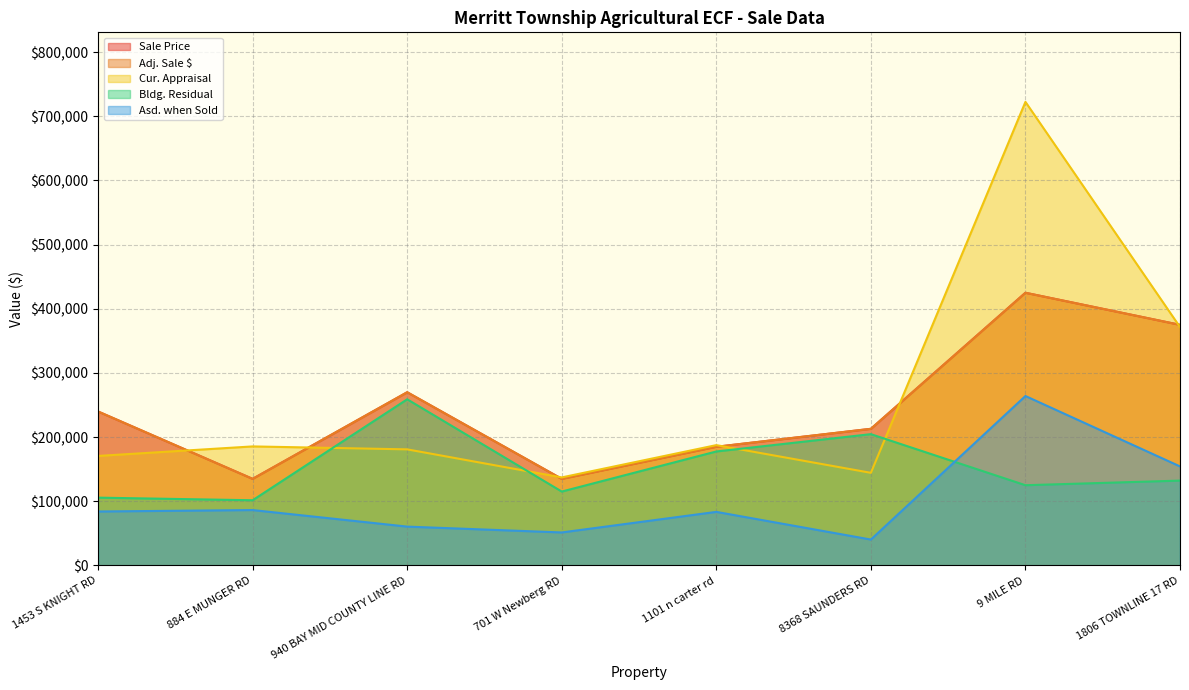

True or false: Asd. when Sold and Sale Price intersect in this chart.

False